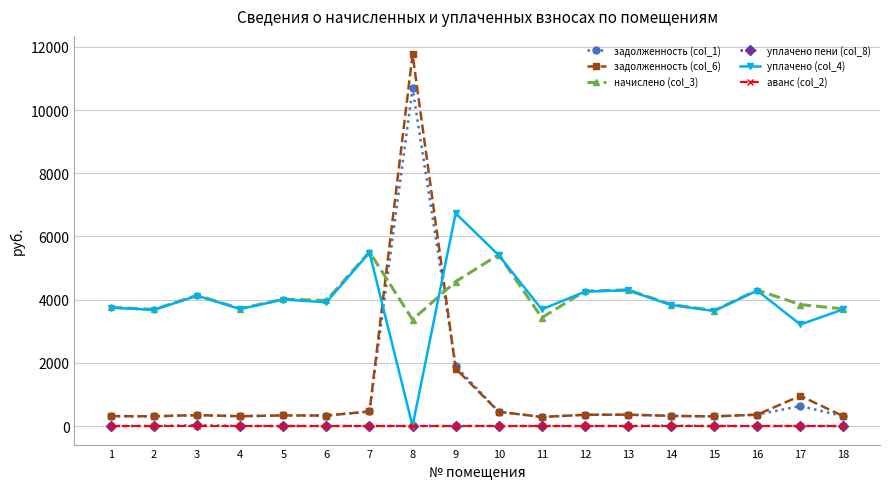

Does the chart display data point markers on the line(s)?

Yes